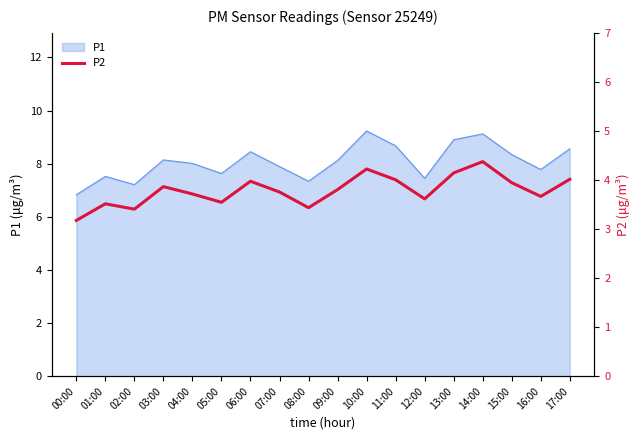

What is the ratio of the value at 14:00 to the value at 09:00?

1.1